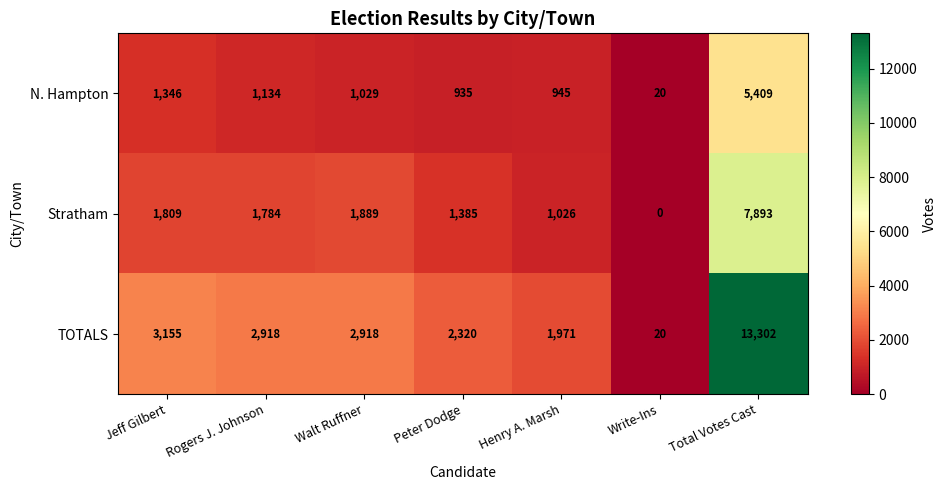

At which category is the sum across all series the highest?

Total Votes Cast